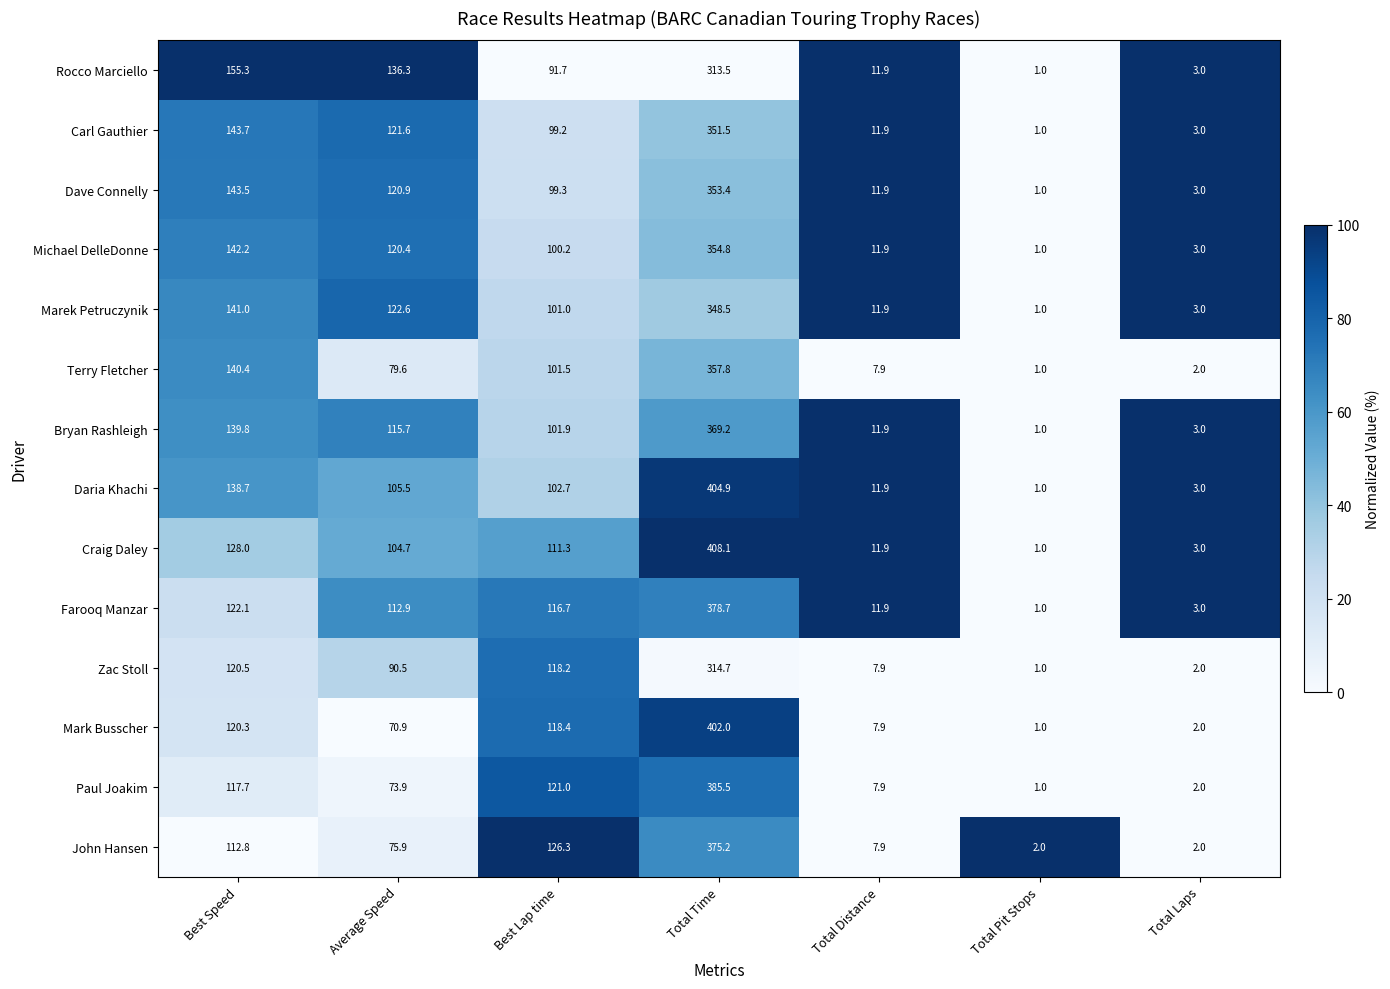

Where is Bryan Rashleigh nearest to the value 185?

Best Speed